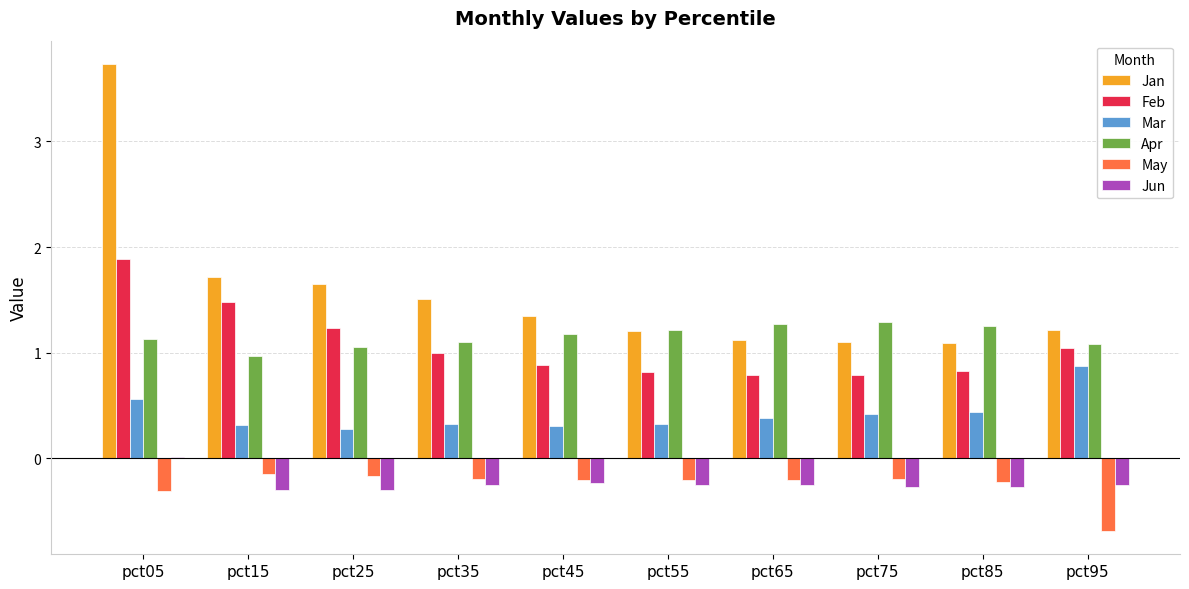

What is the greatest value displayed?

3.7